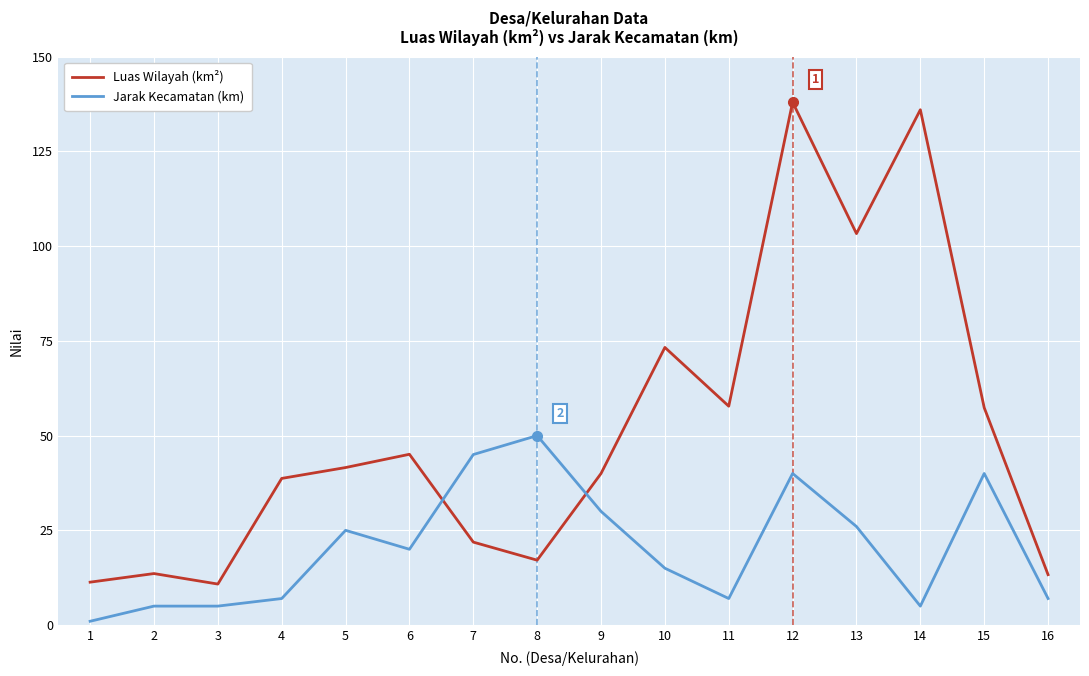

After their last crossing, which series has the higher values: Luas Wilayah (km²) or Jarak Kecamatan (km)?

Luas Wilayah (km²)